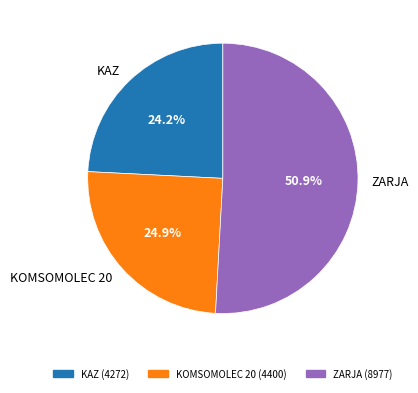

Count the number of slices in the pie.

3